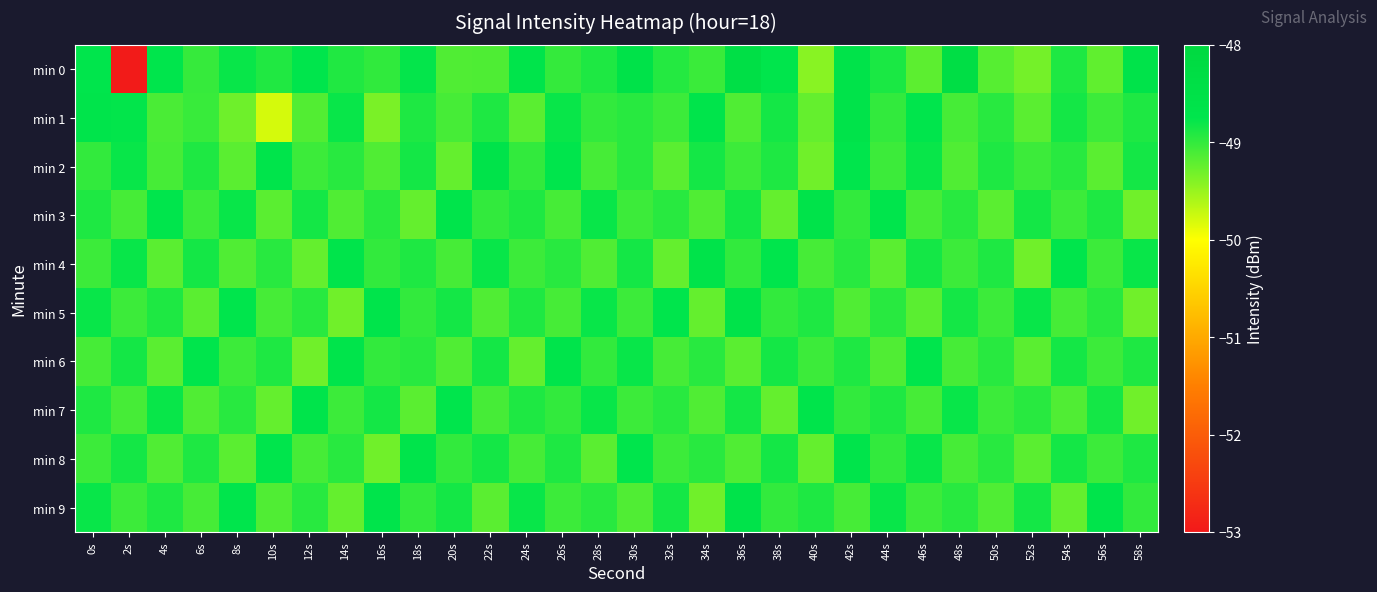

Reading left to right, list all the values displayed in this chart.

min 0: 0s=-48.7	2s=-53.0	4s=-48.8	6s=-49.0	8s=-48.8	10s=-48.9	12s=-48.7	14s=-48.9	16s=-49.0	18s=-48.8	20s=-49.1	22s=-49.1	24s=-48.7	26s=-49.0	28s=-48.9	30s=-48.6	32s=-48.9	34s=-49.0	36s=-48.4	38s=-48.7	40s=-49.4	42s=-48.6	44s=-48.9	46s=-49.2	48s=-48.3	50s=-49.2	52s=-49.3	54s=-48.9	56s=-49.2	58s=-48.6
min 1: 0s=-48.7	2s=-48.8	4s=-49.1	6s=-49.0	8s=-49.3	10s=-49.8	12s=-49.2	14s=-48.8	16s=-49.4	18s=-48.9	20s=-49.1	22s=-48.9	24s=-49.2	26s=-48.8	28s=-49.0	30s=-49.0	32s=-49.0	34s=-48.7	36s=-49.1	38s=-48.9	40s=-49.2	42s=-48.6	44s=-49.0	46s=-48.8	48s=-49.1	50s=-49.0	52s=-49.2	54s=-48.9	56s=-49.0	58s=-48.9
min 2: 0s=-49.0	2s=-48.8	4s=-49.1	6s=-48.9	8s=-49.2	10s=-48.7	12s=-49.0	14s=-49.0	16s=-49.1	18s=-48.9	20s=-49.2	22s=-48.6	24s=-49.0	26s=-48.8	28s=-49.1	30s=-49.0	32s=-49.2	34s=-48.9	36s=-49.0	38s=-48.9	40s=-49.3	42s=-48.8	44s=-49.0	46s=-48.8	48s=-49.1	50s=-48.9	52s=-49.0	54s=-49.0	56s=-49.2	58s=-48.9
min 3: 0s=-48.9	2s=-49.1	4s=-48.8	6s=-49.0	8s=-48.8	10s=-49.2	12s=-48.9	14s=-49.1	16s=-49.0	18s=-49.2	20s=-48.7	22s=-49.0	24s=-48.9	26s=-49.1	28s=-48.8	30s=-49.0	32s=-49.0	34s=-49.1	36s=-48.9	38s=-49.2	40s=-48.6	42s=-49.0	44s=-48.8	46s=-49.1	48s=-49.0	50s=-49.2	52s=-48.9	54s=-49.0	56s=-48.9	58s=-49.3
min 4: 0s=-49.0	2s=-48.8	4s=-49.2	6s=-48.9	8s=-49.1	10s=-49.0	12s=-49.2	14s=-48.7	16s=-49.0	18s=-48.9	20s=-49.1	22s=-48.8	24s=-49.0	26s=-49.0	28s=-49.1	30s=-48.9	32s=-49.2	34s=-48.6	36s=-49.0	38s=-48.8	40s=-49.1	42s=-49.0	44s=-49.2	46s=-48.9	48s=-49.0	50s=-48.9	52s=-49.3	54s=-48.8	56s=-49.0	58s=-48.8
min 5: 0s=-48.8	2s=-49.0	4s=-48.9	6s=-49.2	8s=-48.8	10s=-49.1	12s=-49.0	14s=-49.3	16s=-48.7	18s=-49.0	20s=-48.9	22s=-49.1	24s=-48.9	26s=-49.1	28s=-48.8	30s=-49.0	32s=-48.8	34s=-49.2	36s=-48.6	38s=-49.0	40s=-48.9	42s=-49.1	44s=-49.0	46s=-49.2	48s=-48.9	50s=-49.0	52s=-48.8	54s=-49.1	56s=-49.0	58s=-49.3
min 6: 0s=-49.1	2s=-48.9	4s=-49.2	6s=-48.8	8s=-49.0	10s=-48.9	12s=-49.3	14s=-48.7	16s=-49.0	18s=-49.0	20s=-49.1	22s=-48.9	24s=-49.2	26s=-48.7	28s=-49.0	30s=-48.8	32s=-49.1	34s=-49.0	36s=-49.2	38s=-48.9	40s=-49.0	42s=-48.9	44s=-49.1	46s=-48.8	48s=-49.1	50s=-49.0	52s=-49.2	54s=-48.9	56s=-49.0	58s=-48.9
min 7: 0s=-48.9	2s=-49.1	4s=-48.8	6s=-49.1	8s=-49.0	10s=-49.2	12s=-48.7	14s=-49.0	16s=-48.9	18s=-49.2	20s=-48.8	22s=-49.1	24s=-48.9	26s=-49.0	28s=-48.8	30s=-49.0	32s=-49.0	34s=-49.1	36s=-48.9	38s=-49.2	40s=-48.7	42s=-49.0	44s=-48.9	46s=-49.1	48s=-48.8	50s=-49.0	52s=-49.0	54s=-49.1	56s=-48.9	58s=-49.3
min 8: 0s=-49.0	2s=-48.9	4s=-49.1	6s=-48.9	8s=-49.2	10s=-48.8	12s=-49.1	14s=-49.0	16s=-49.3	18s=-48.7	20s=-49.0	22s=-48.9	24s=-49.1	26s=-48.9	28s=-49.2	30s=-48.8	32s=-49.0	34s=-49.0	36s=-49.1	38s=-48.9	40s=-49.2	42s=-48.7	44s=-49.0	46s=-48.8	48s=-49.1	50s=-49.0	52s=-49.2	54s=-48.9	56s=-49.0	58s=-48.9
min 9: 0s=-48.8	2s=-49.0	4s=-48.9	6s=-49.1	8s=-48.8	10s=-49.1	12s=-49.0	14s=-49.2	16s=-48.7	18s=-49.0	20s=-48.9	22s=-49.2	24s=-48.8	26s=-49.0	28s=-49.0	30s=-49.1	32s=-48.9	34s=-49.3	36s=-48.6	38s=-49.0	40s=-48.9	42s=-49.1	44s=-48.8	46s=-49.0	48s=-49.0	50s=-49.1	52s=-48.9	54s=-49.2	56s=-48.7	58s=-49.0